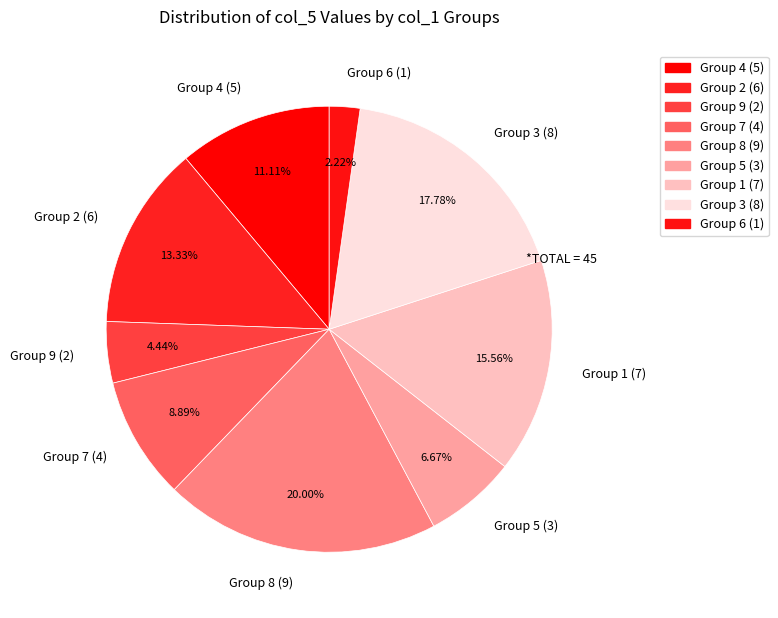

Is the sum of Group 6 (1) and Group 7 (4) greater than half?

No